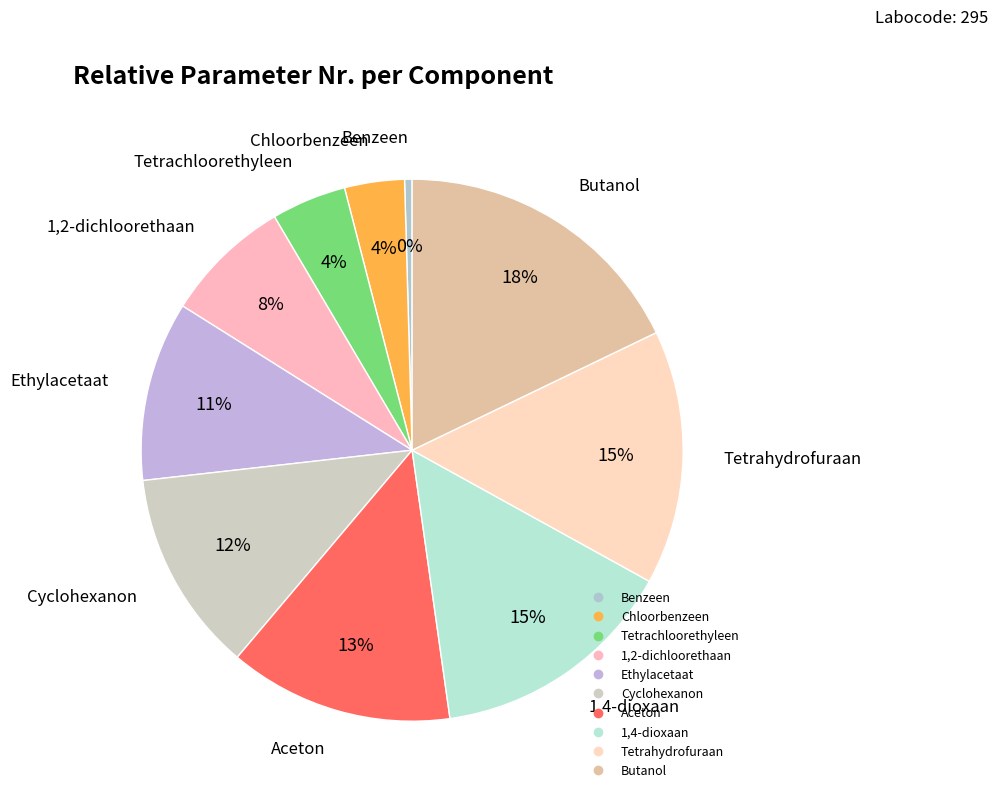

Count the number of slices in the pie.

10